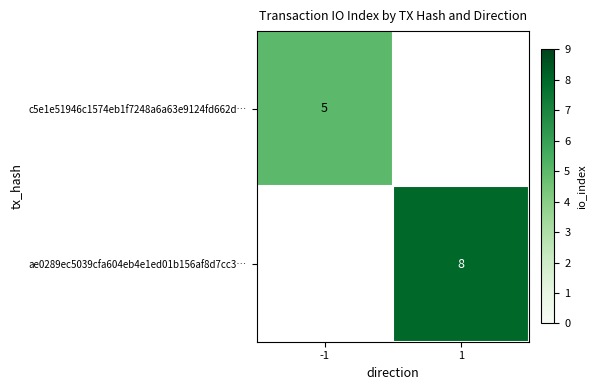

Between -1 and 1, which is larger?

1